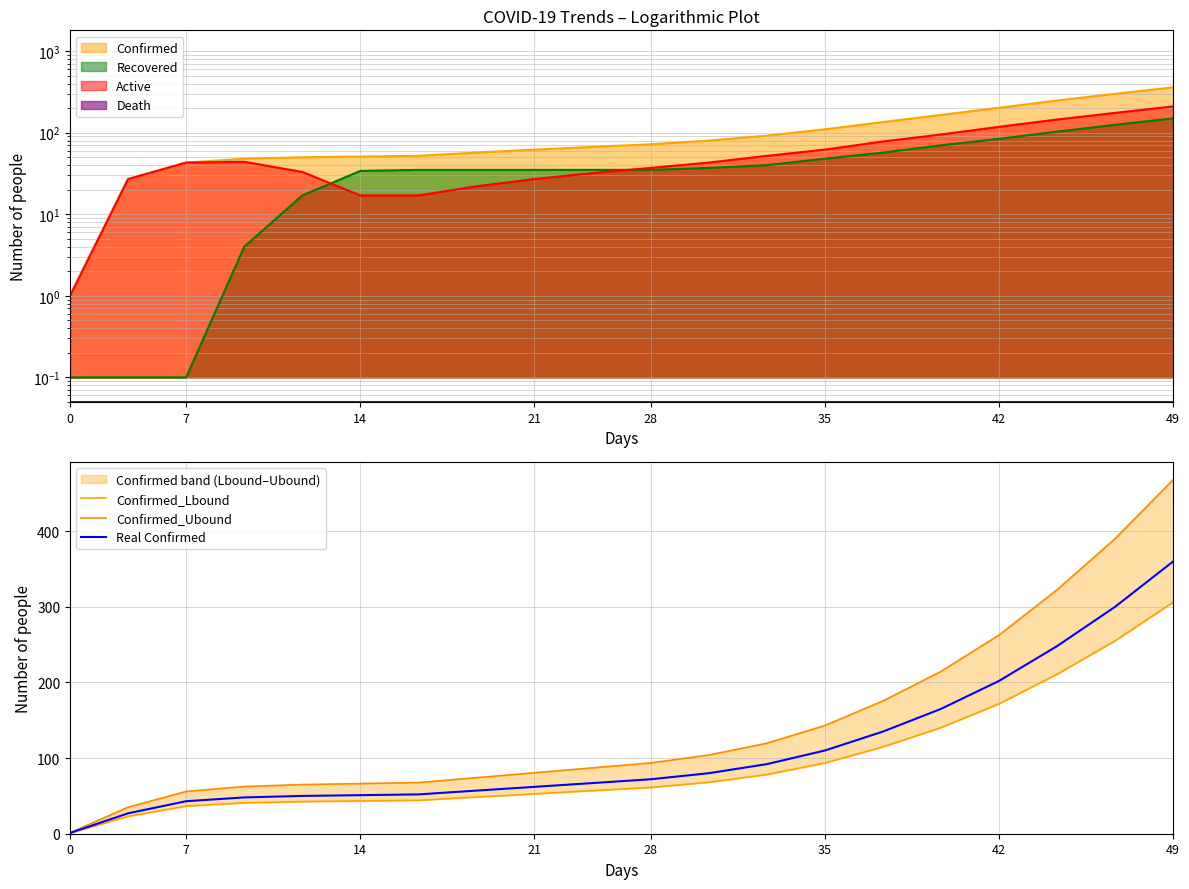

The value of Real Confirmed at 49 is 227. True or false?

False